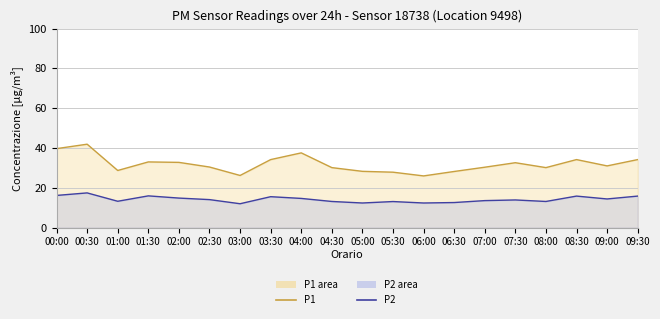

What is the spread (max minus min) of values at 06:30?

15.6